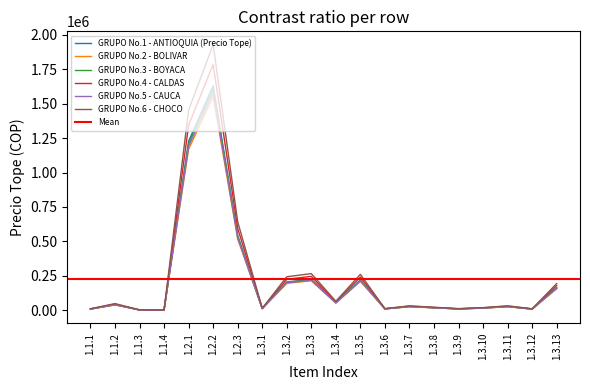

Rank the series at 1.3.3 from highest to lowest value.

GRUPO No.6 - CHOCO, GRUPO No.4 - CALDAS, GRUPO No.1 - ANTIOQUIA (Precio Tope), GRUPO No.3 - BOYACA, GRUPO No.5 - CAUCA, GRUPO No.2 - BOLIVAR